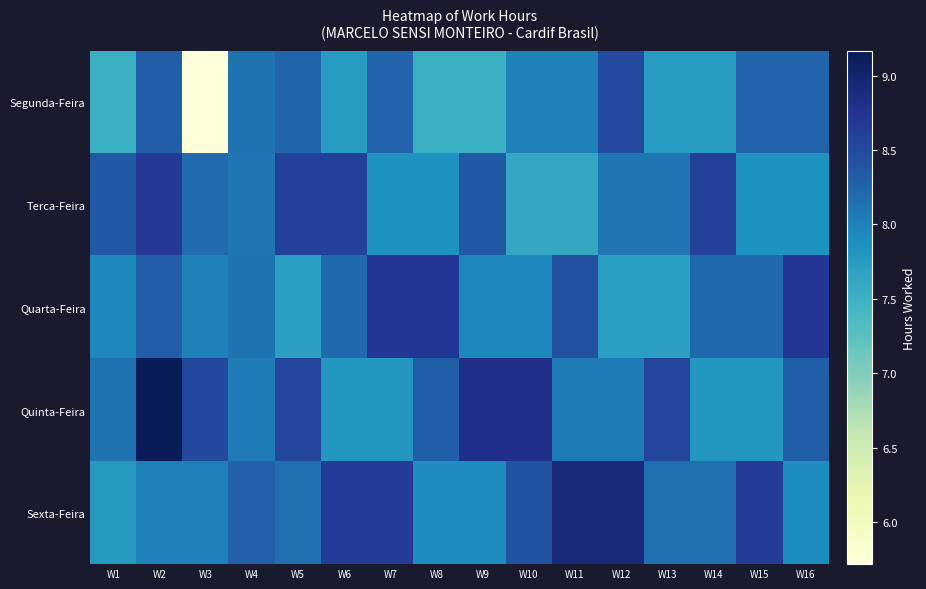

What is the total value across all series at W6?

41.0